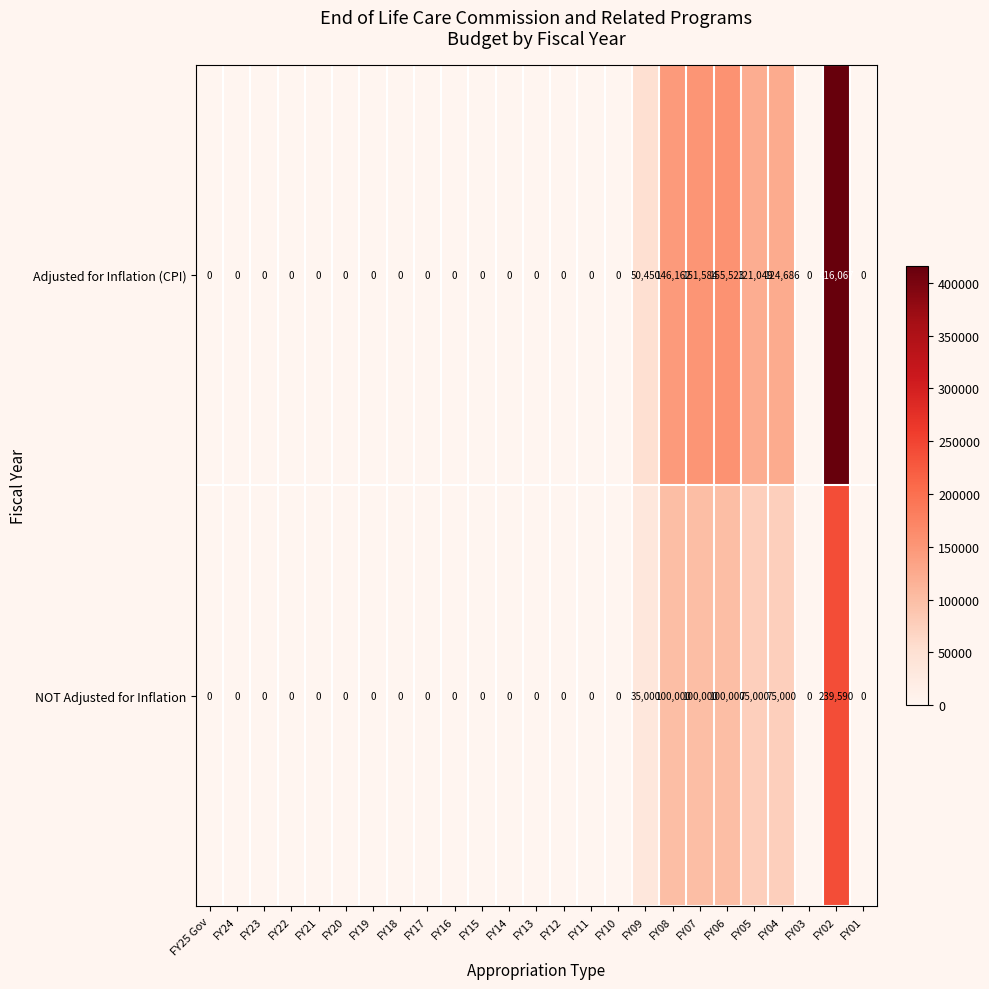

How many Adjusted for Inflation (CPI) values are between 0 and 50450?

19